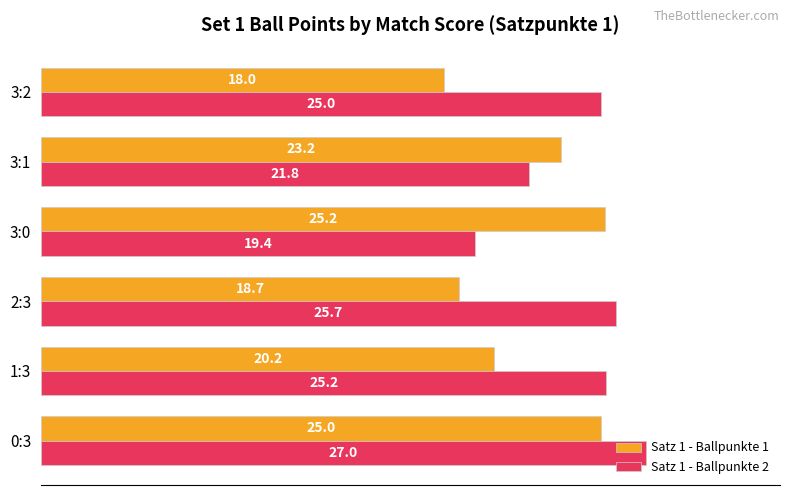

What is the minimum value for Satz 1 - Ballpunkte 2?

19.4